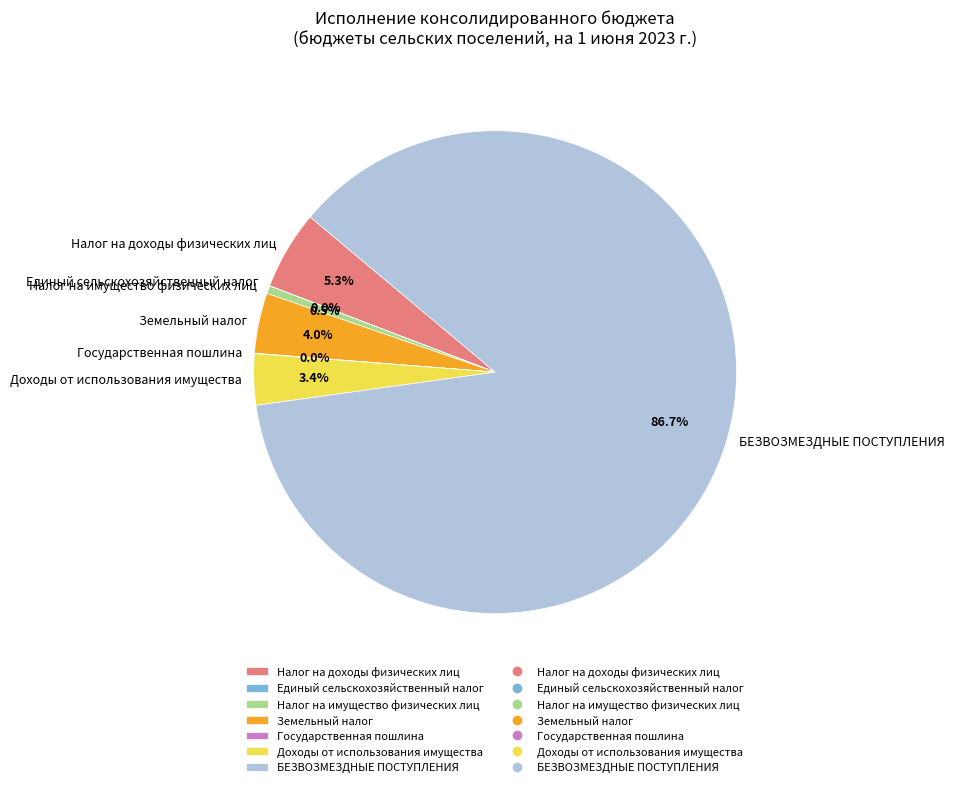

Which category accounts for the majority?

БЕЗВОЗМЕЗДНЫЕ ПОСТУПЛЕНИЯ